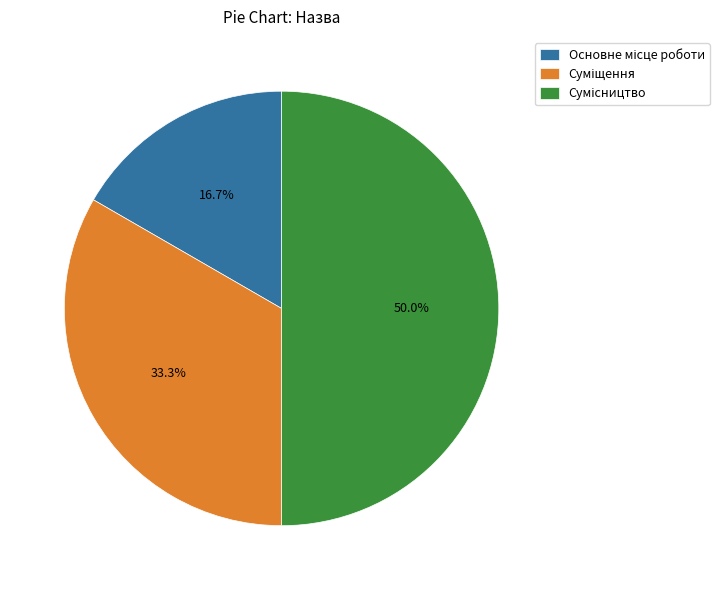

To the nearest percent, what is the difference between the largest and smallest slice percentages?

33%